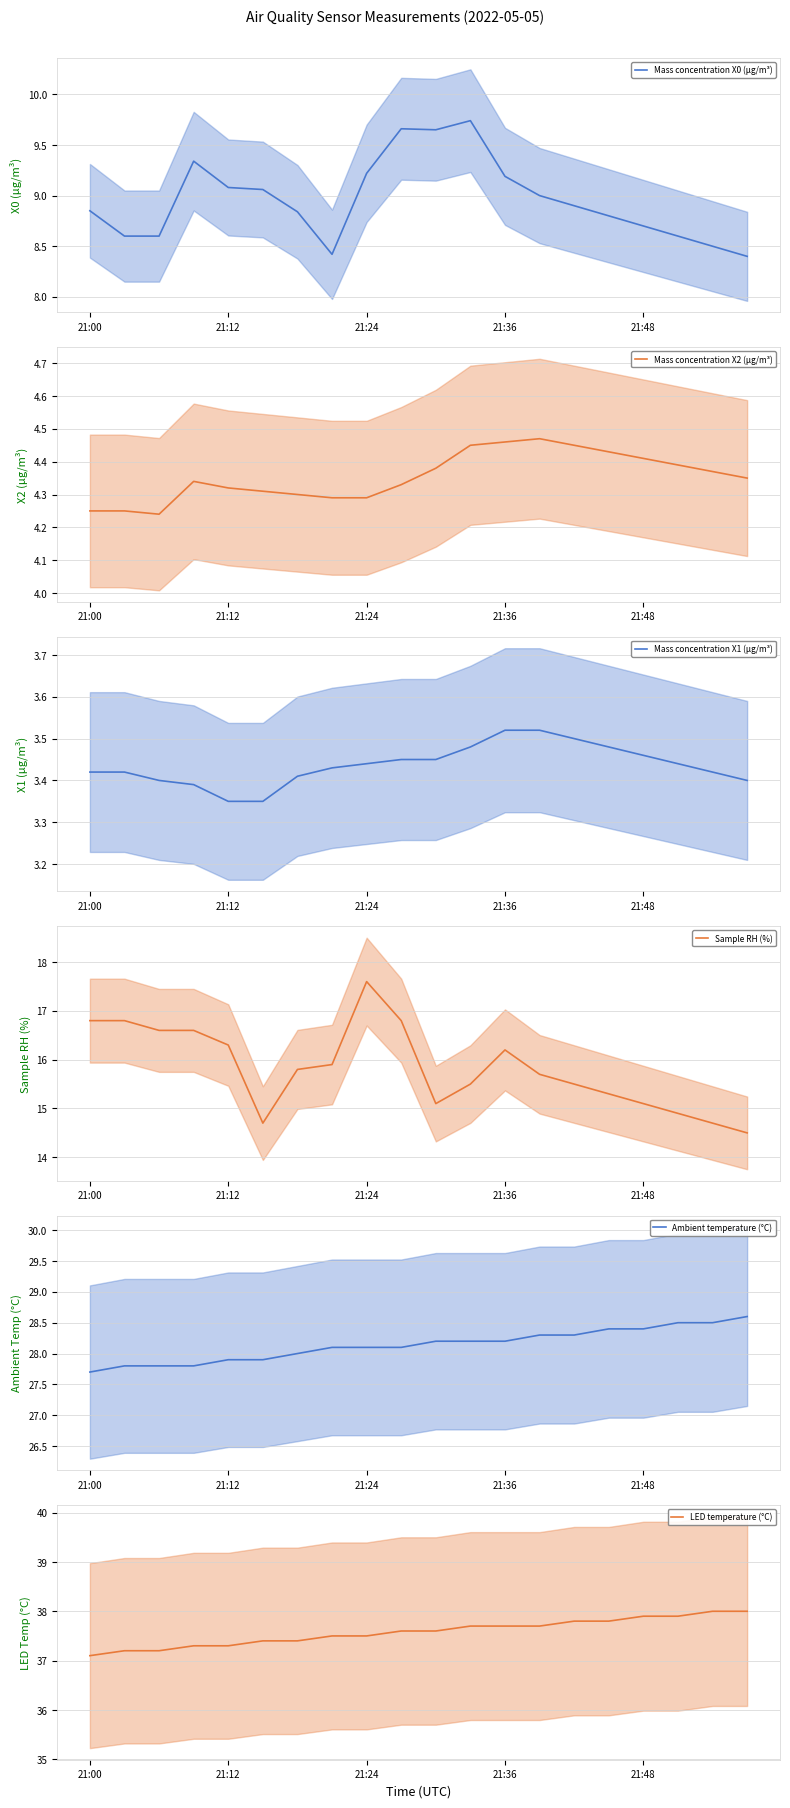

What is the difference between the maximum and minimum values in the Ambient temperature (°C) series?

0.9